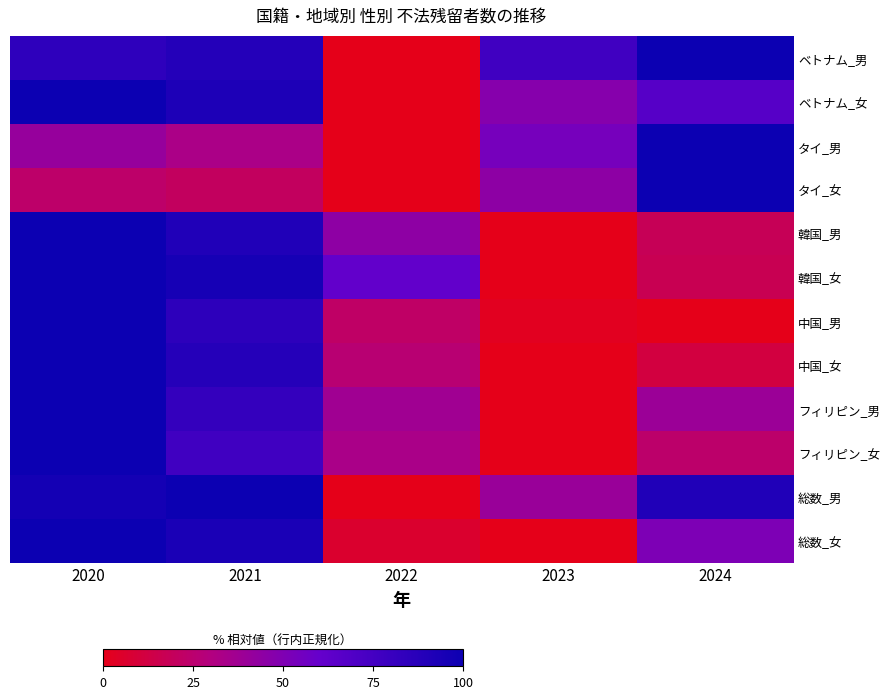

What is the total value across all series at 2024?

618.8